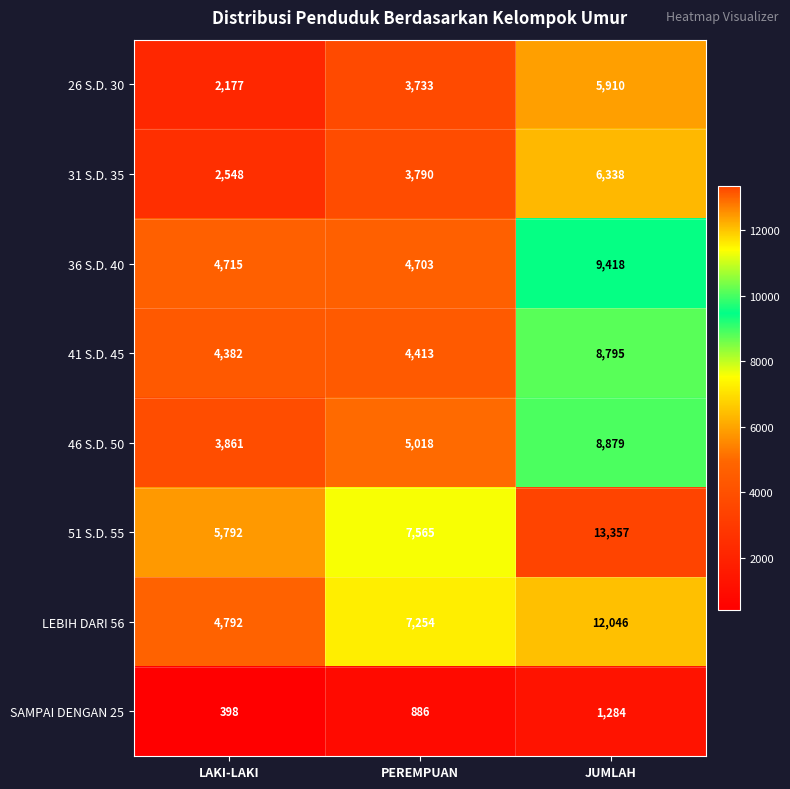

At which category is the sum across all series the highest?

JUMLAH